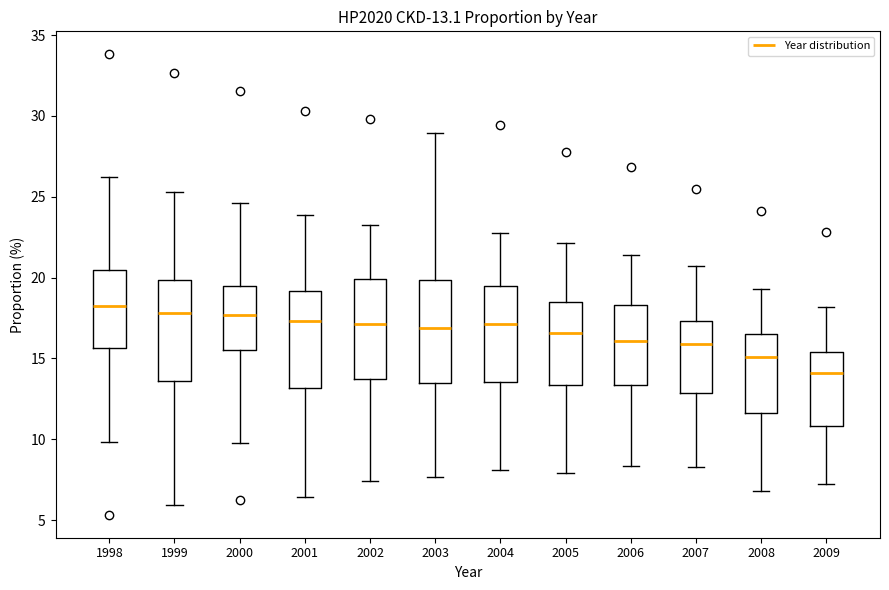

Which box has the lowest median line?

2009